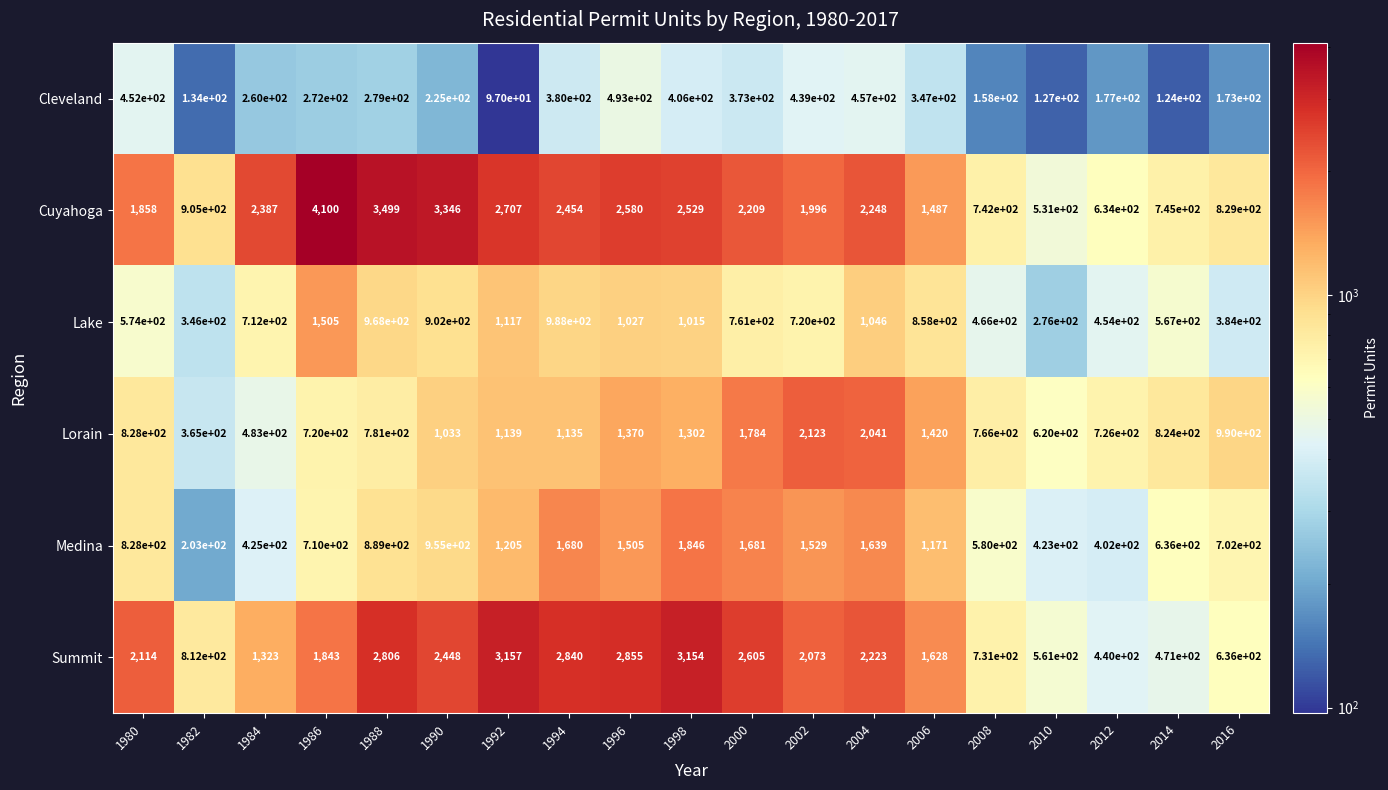

The Medina series shows 889 at 1988. True or false?

True